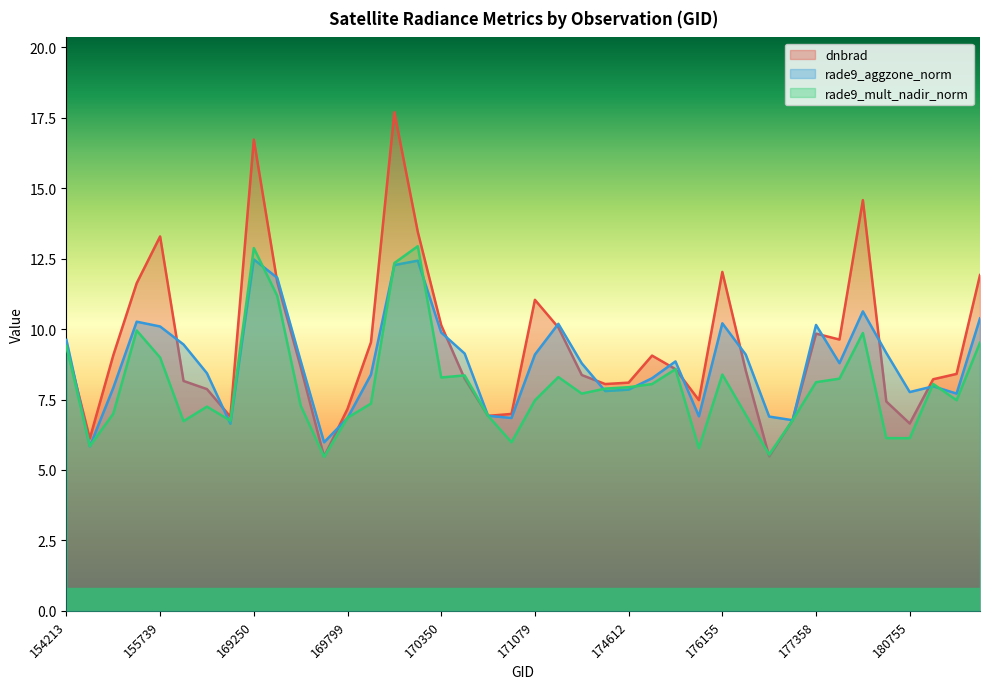

At which label does rade9_mult_nadir_norm reach its minimum?

169621